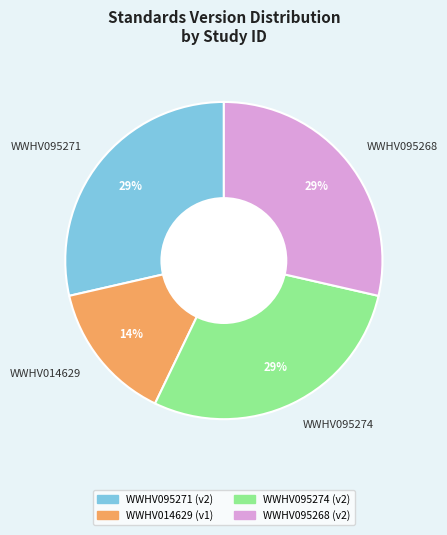

To the nearest percent, what percentage of the pie is WWHV095268?

29%